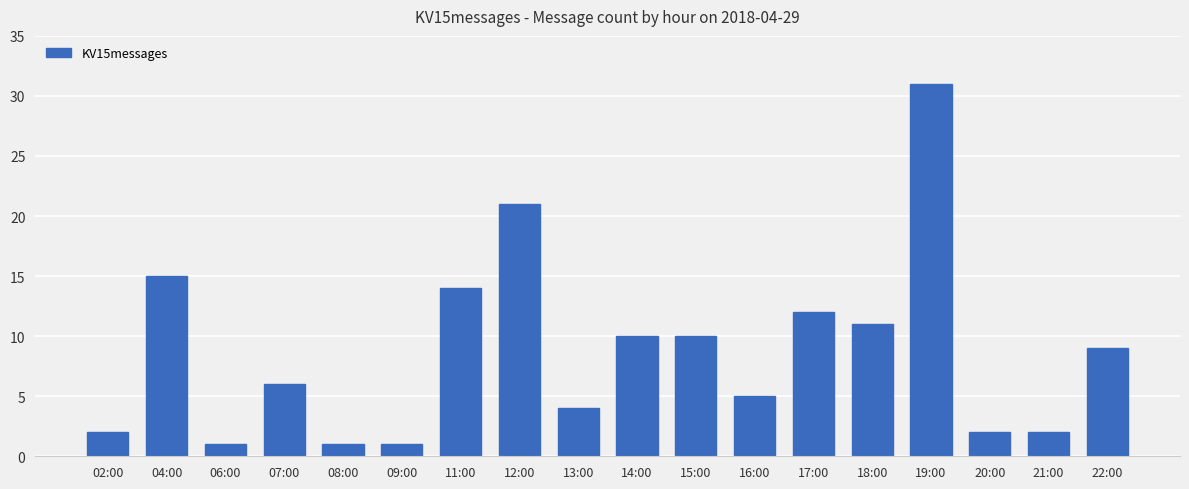

What is the label of the 17th bar from the left?

21:00